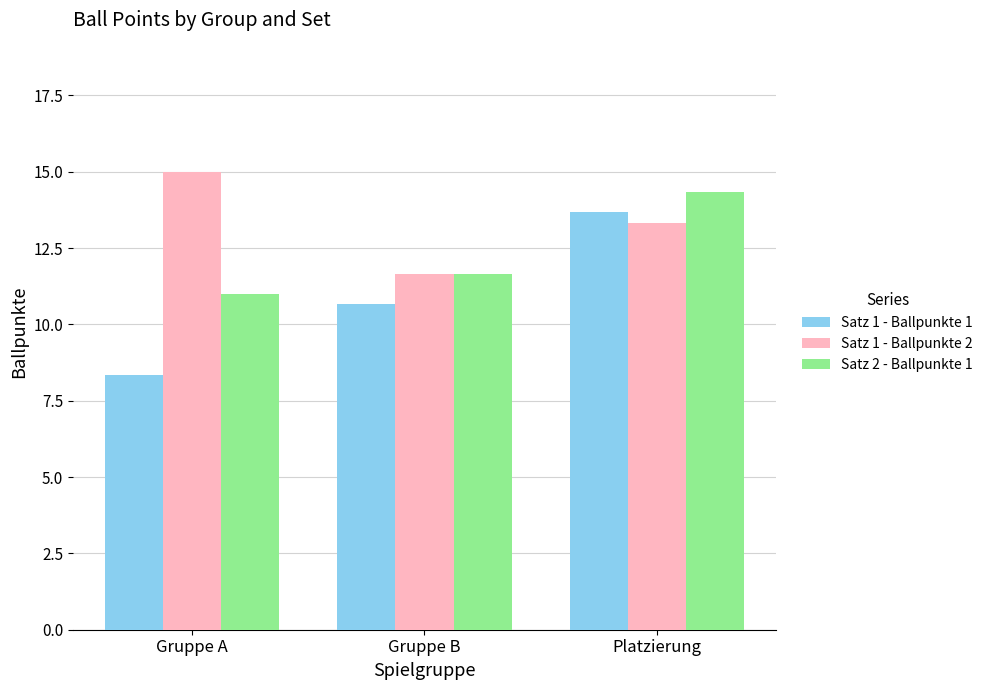

At how many categories does at least one series exceed 13?

2